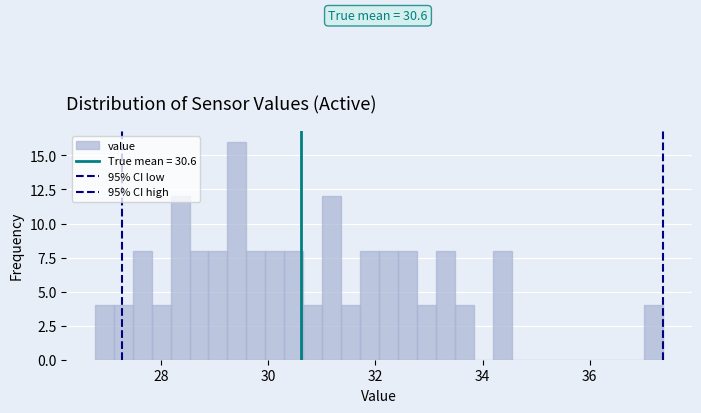

Around what value on the x-axis is the tallest bar? Give the approximate position of its centre, as read against the axis.

29.4